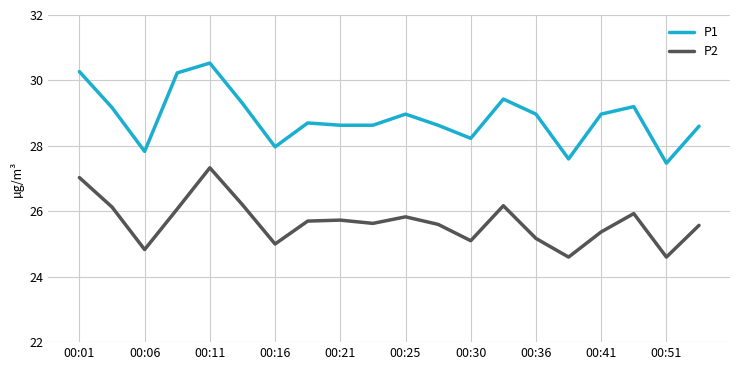

What is the difference between the maximum and minimum values in the P2 series?

2.7